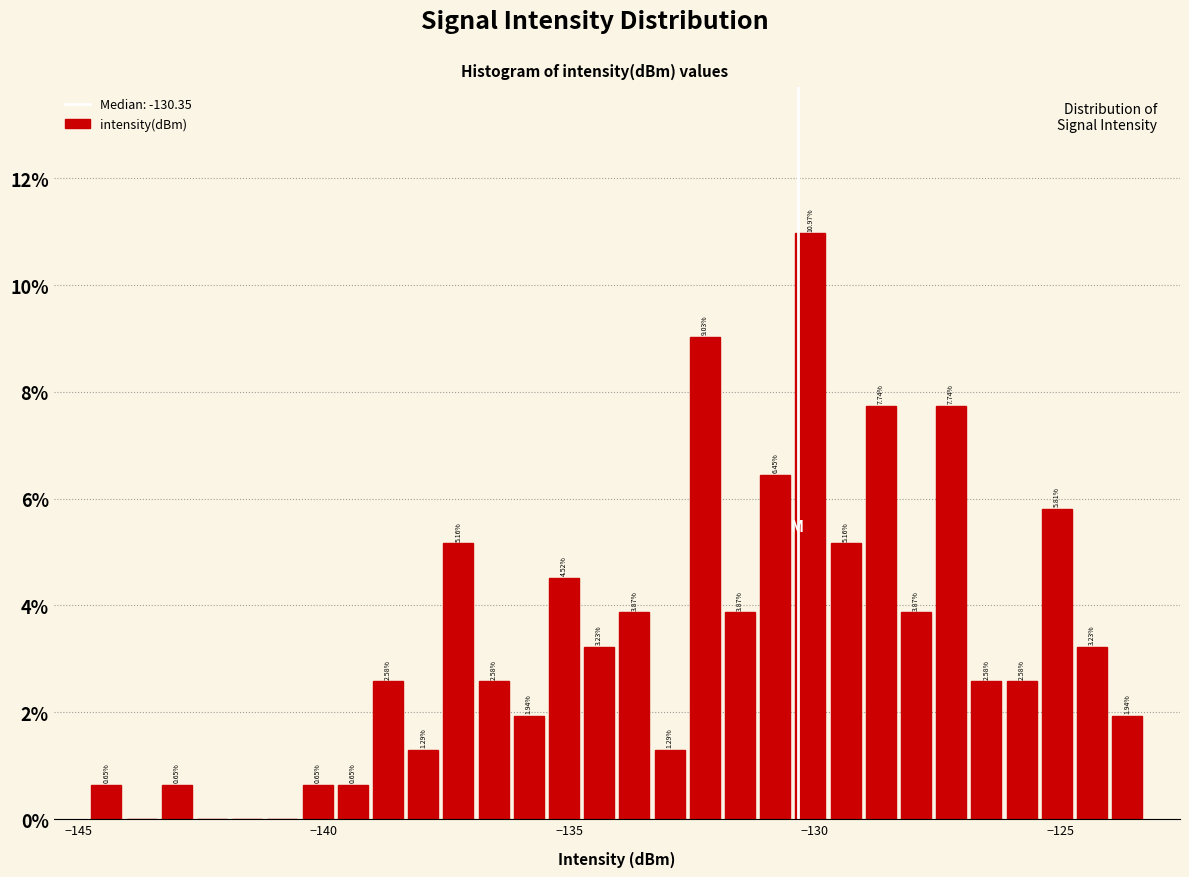

Read against the x-axis, roughly where is the centre of the tallest bar?

-130.0